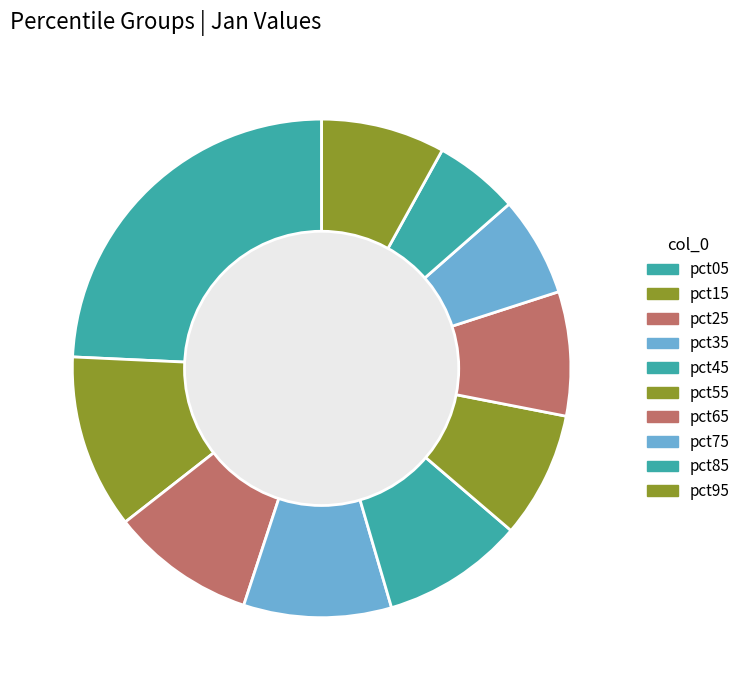

What is the smallest slice in the pie chart?

pct85